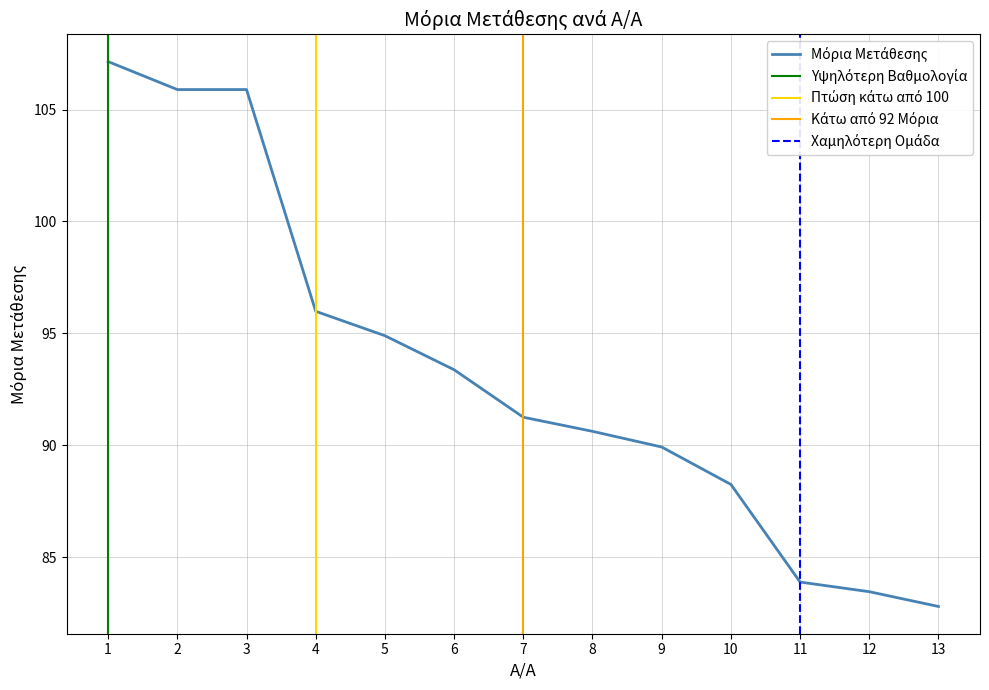

True or false: the data shows 94.9 at 5.

True